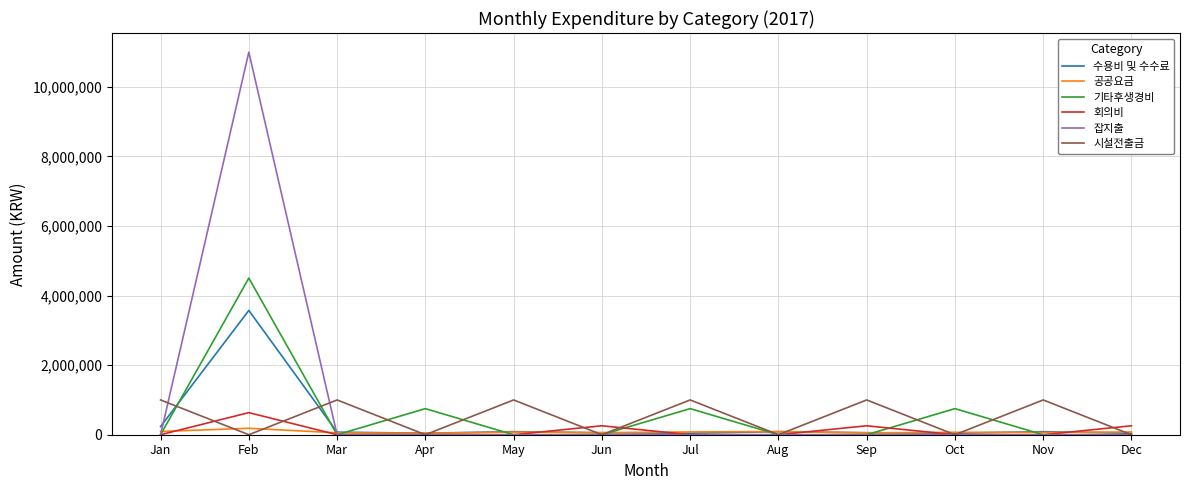

The value of 잡지출 at Nov is 0. True or false?

True